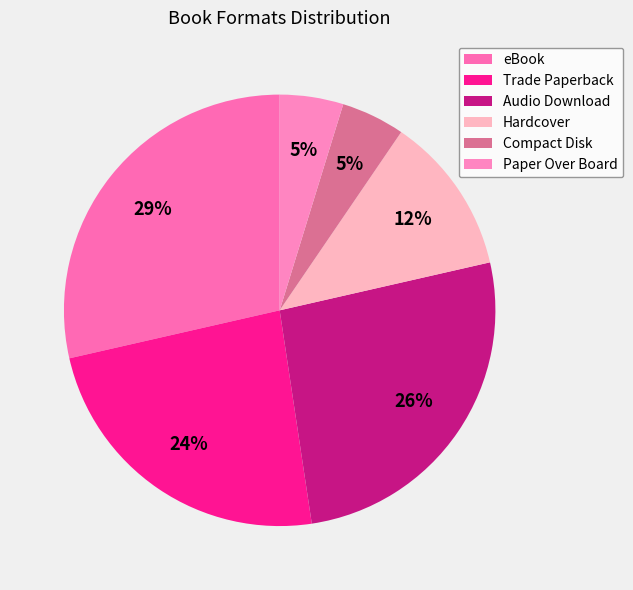

To the nearest percent, what is the average slice percentage?

17%